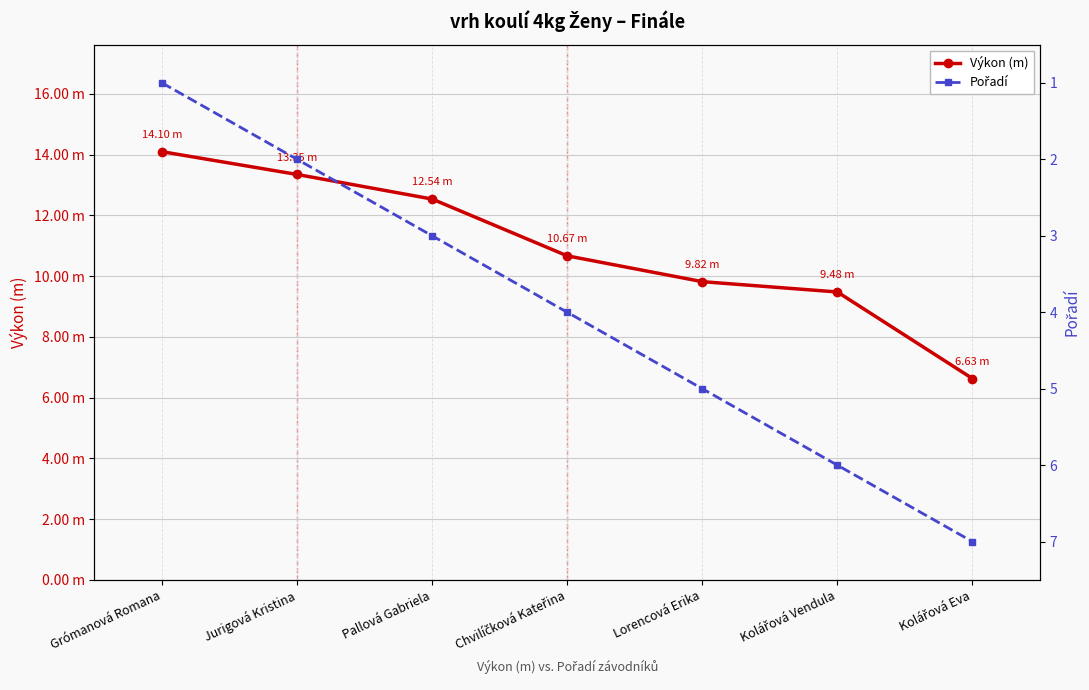

What is the highest value of the Výkon (m) series?

14.1